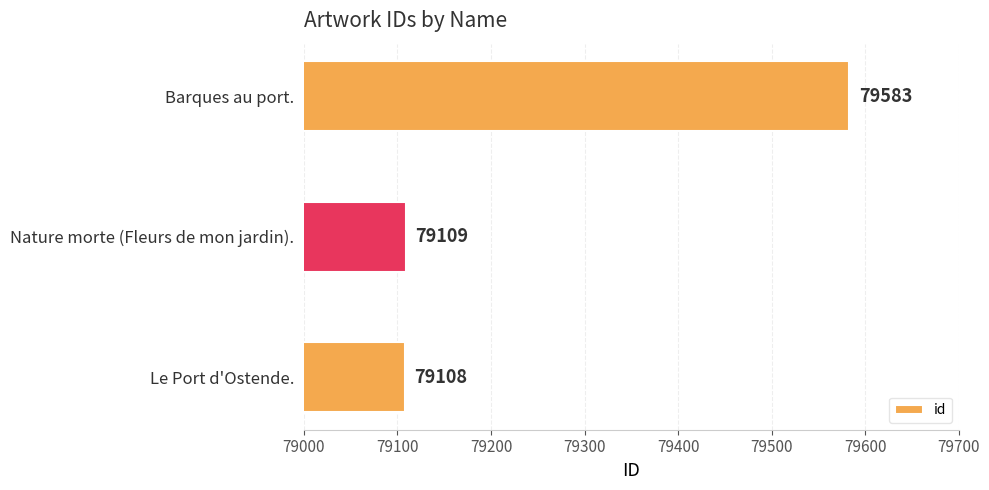

Is it true that the value at Le Port d'Ostende. is 104443?

False